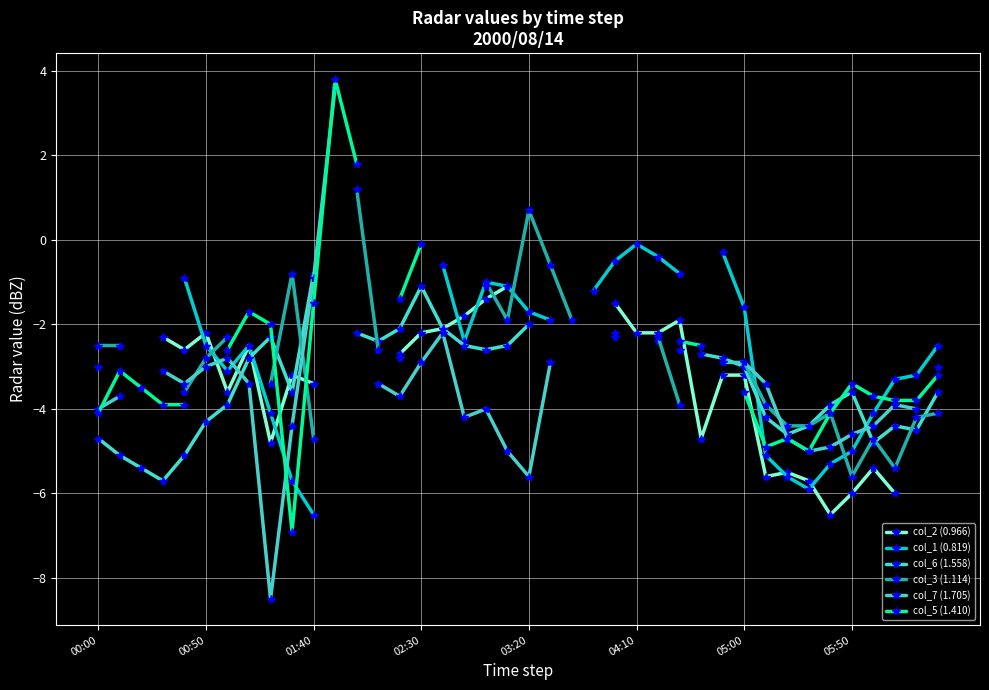

At which category does col_6 (1.558) reach its first local valley?

02:30